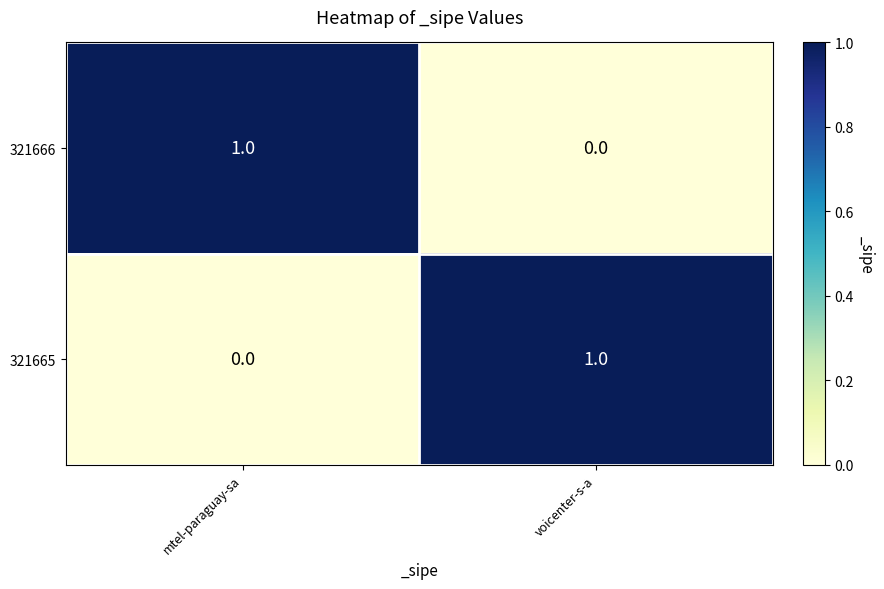

Where is 321666 nearest to the value 0?

voicenter-s-a